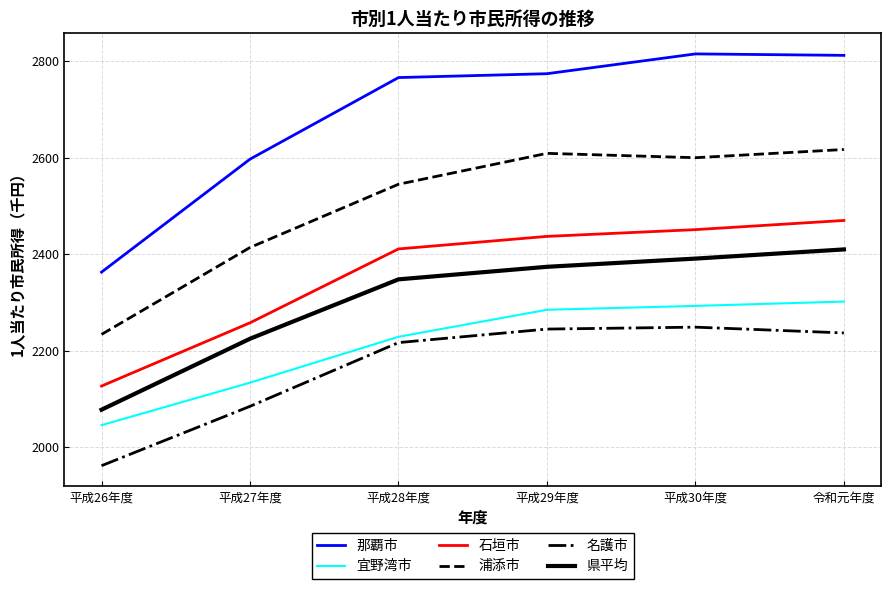

At which category is the sum across all series the highest?

令和元年度